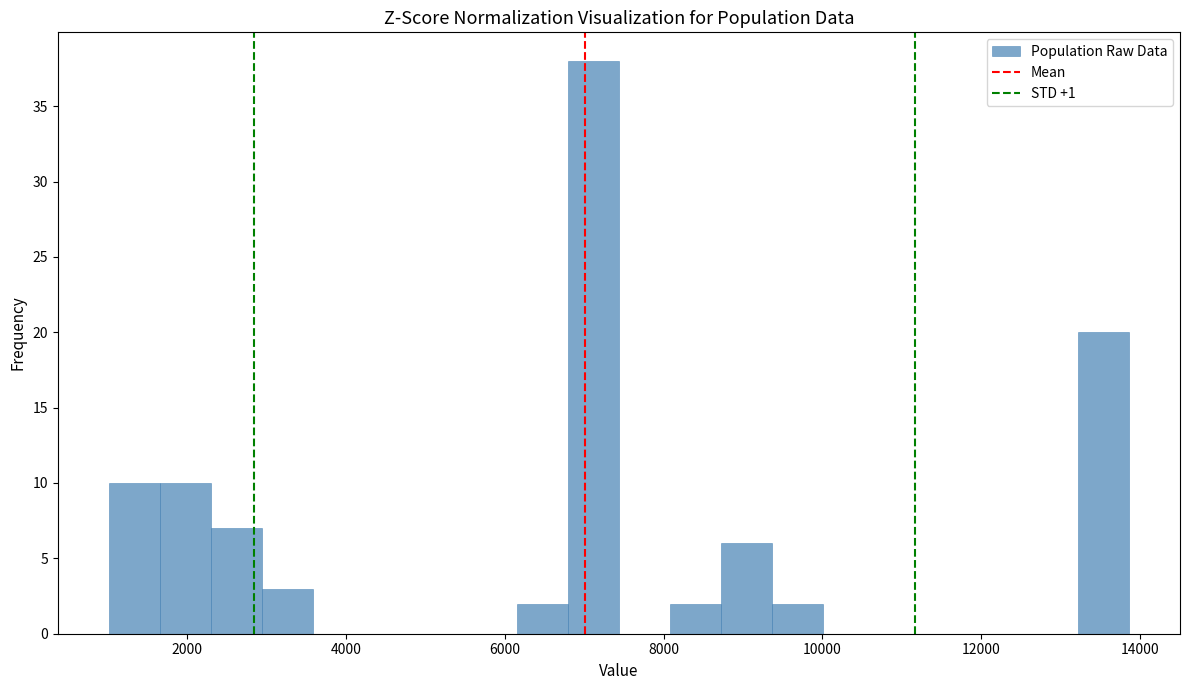

Around what value on the x-axis is the tallest bar? Give the approximate position of its centre, as read against the axis.

7200